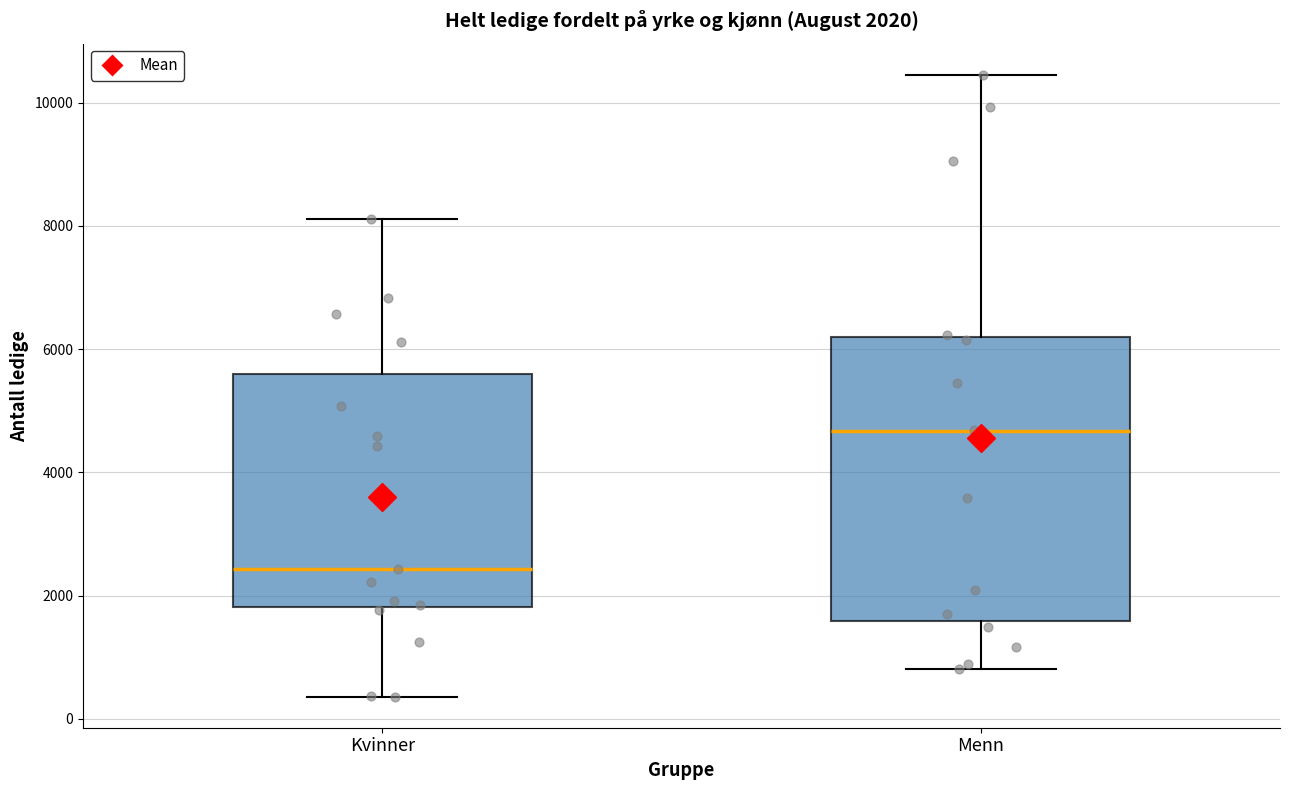

Which box's median line is the lowest?

Kvinner